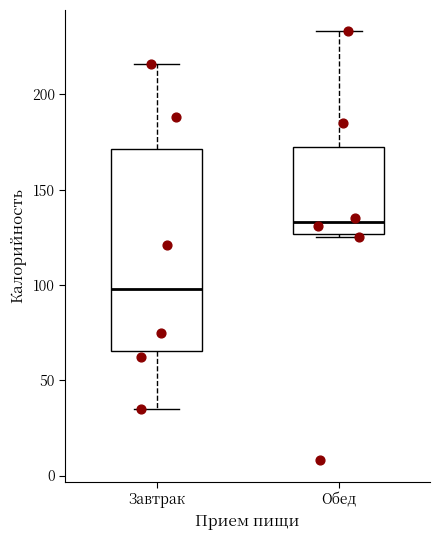

Which box's median line is the lowest?

Завтрак